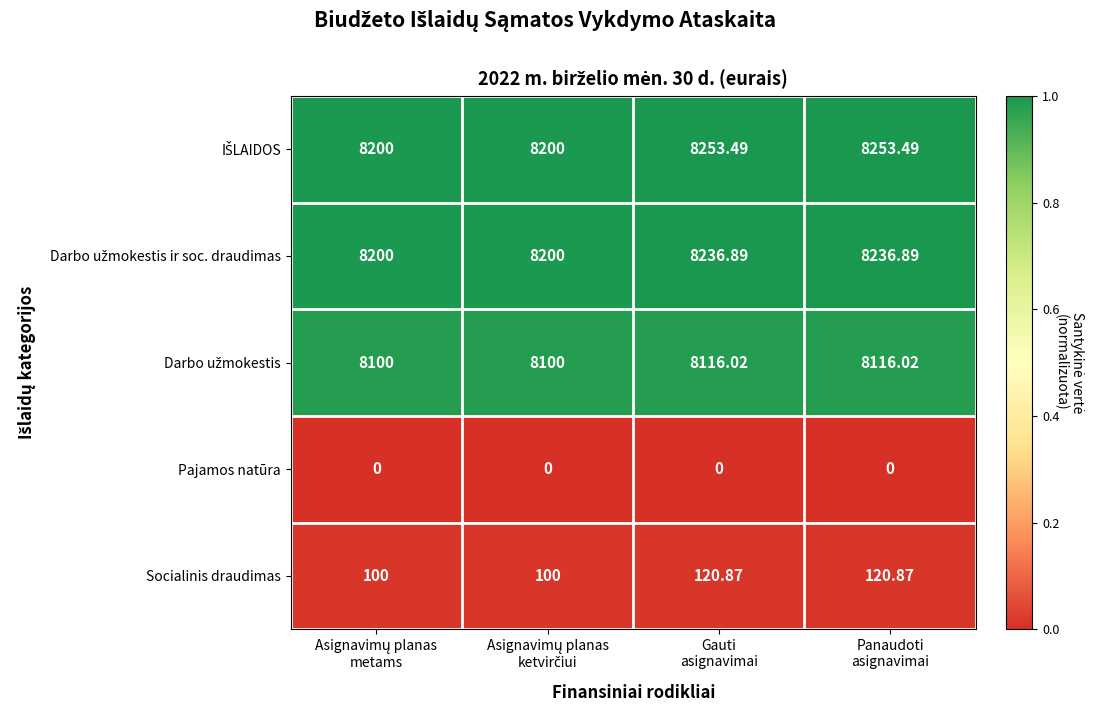

How many series are shown in this chart?

5